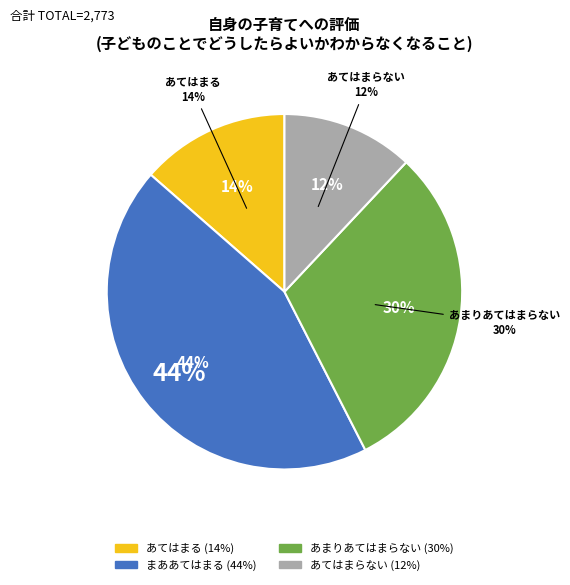

Do あまりあてはまらない and まああてはまる together represent more than half of the pie?

Yes